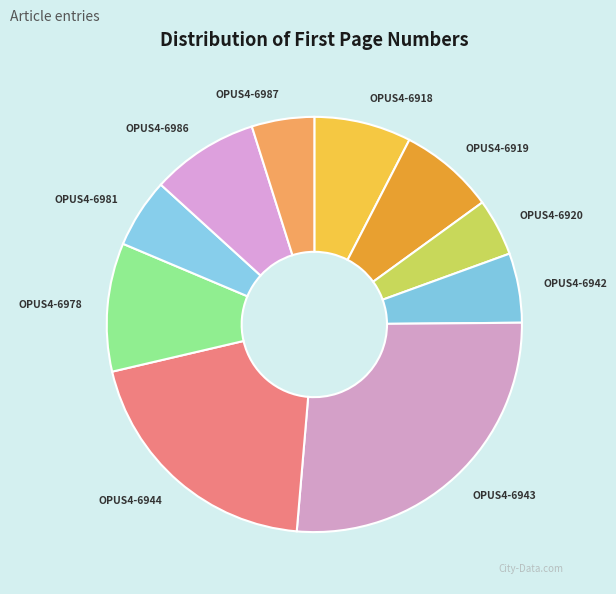

True or false: OPUS4-6944 accounts for 20% of the total.

True